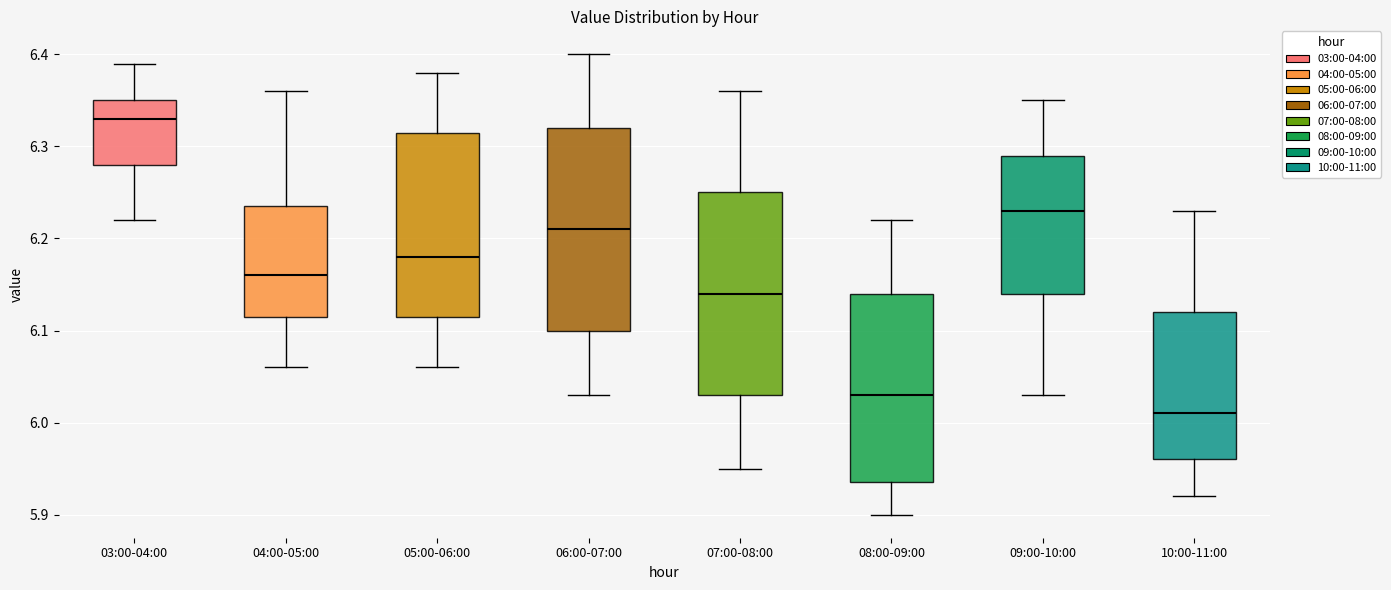

Where does the upper whisker of the box for 05:00-06:00 end on the y-axis? The values are not printed on the chart, so give them approximately, as read against the axis.

6.38